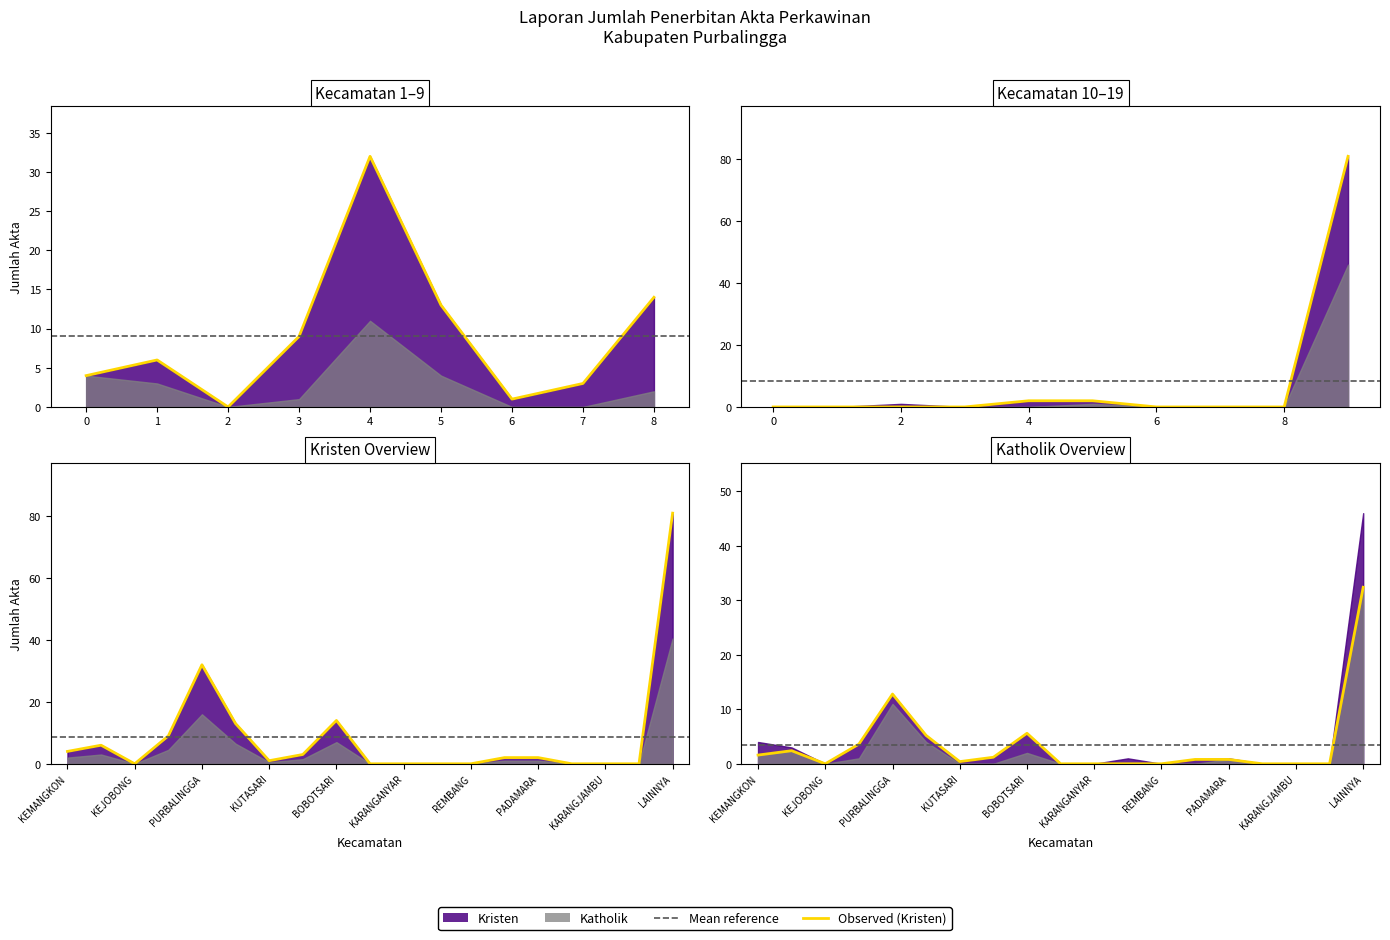

What is the label of the 5th point from the left?

PURBALINGGA